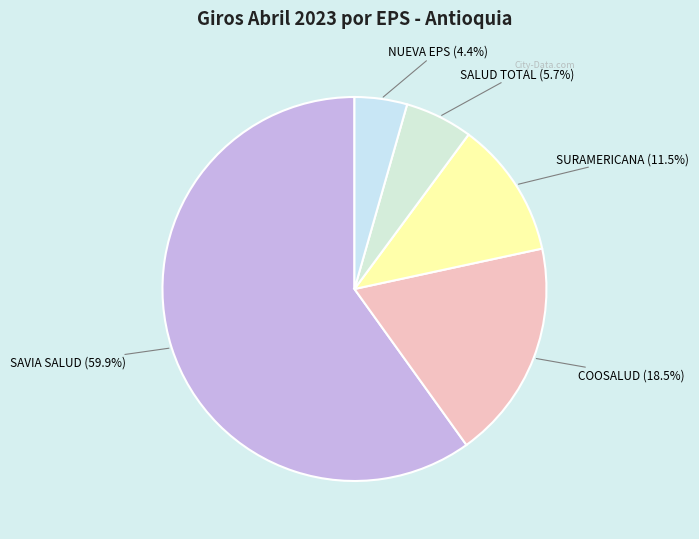

How many segments does this pie chart have?

5